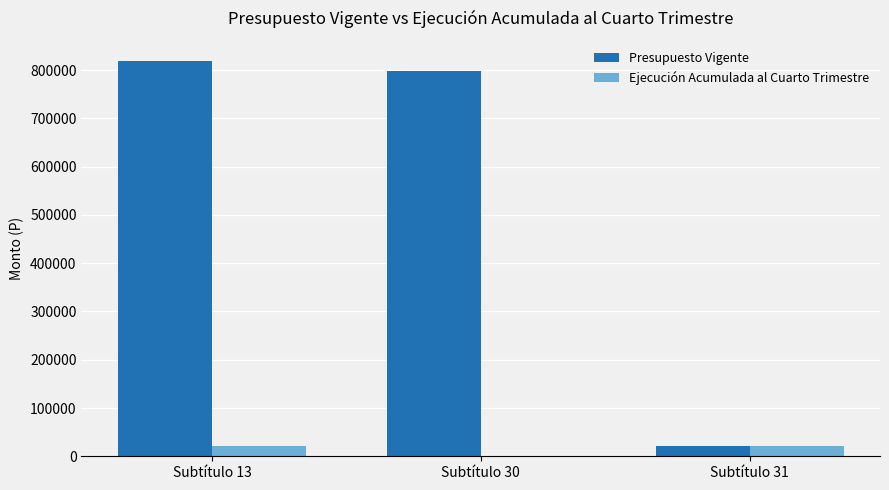

Which series changed the most between Subtítulo 30 and Subtítulo 31?

Presupuesto Vigente